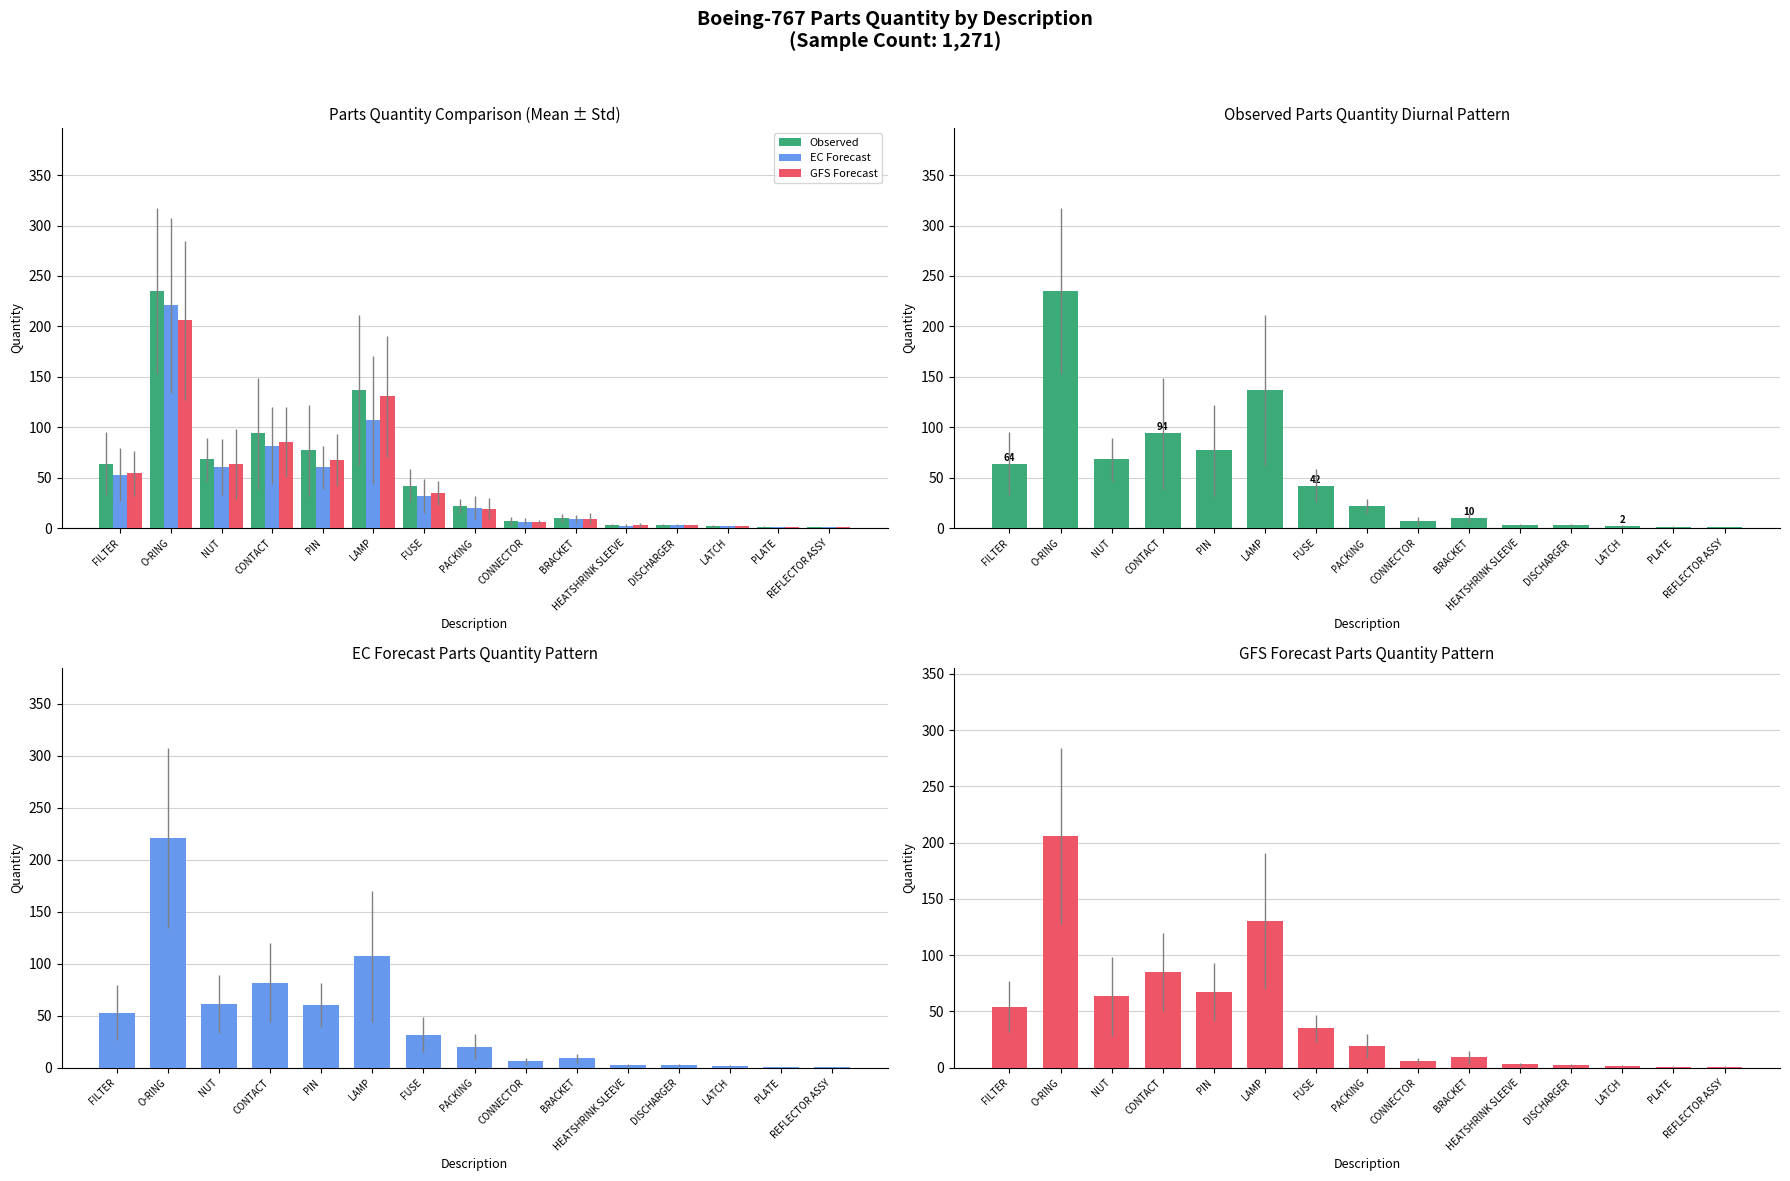

At PLATE, list the series in order from smallest to largest.

EC Forecast, GFS Forecast, Observed